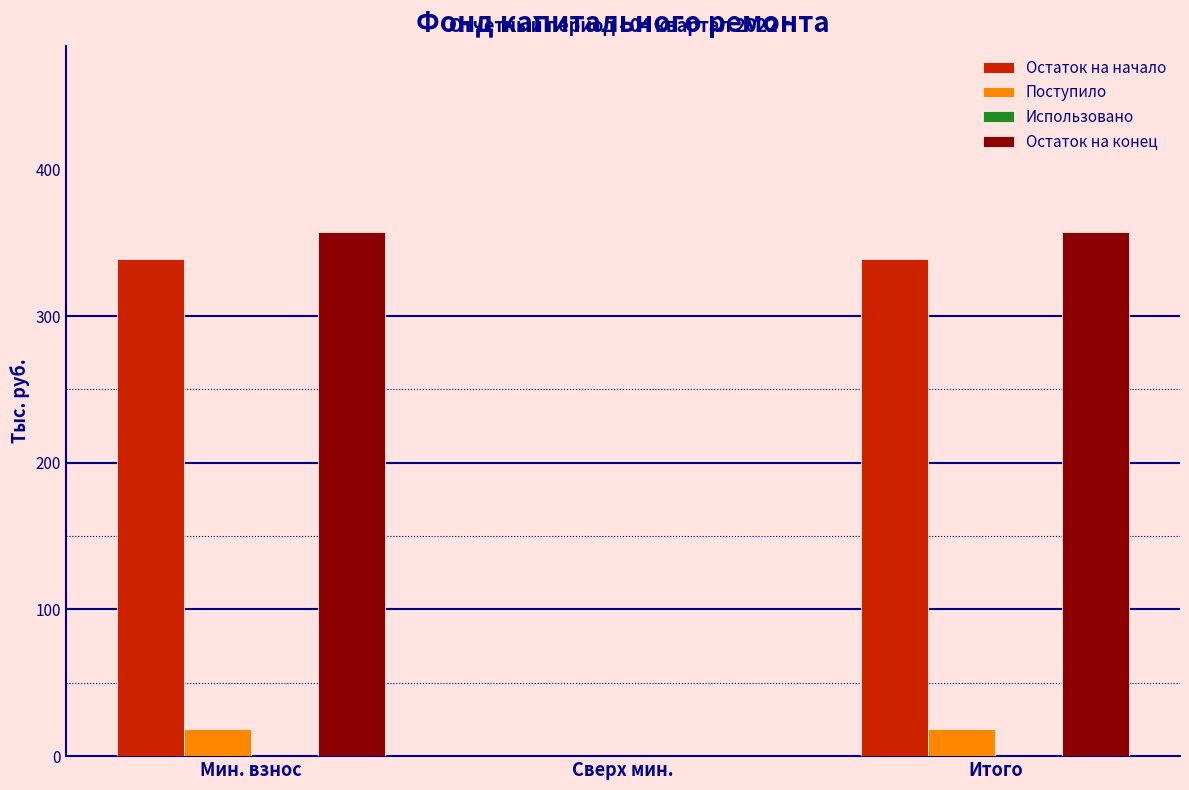

What is the total value across all series at Итого?

714.3